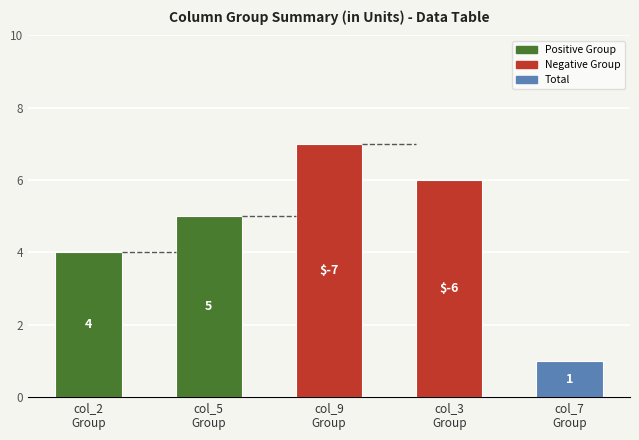

What is the average value?

5